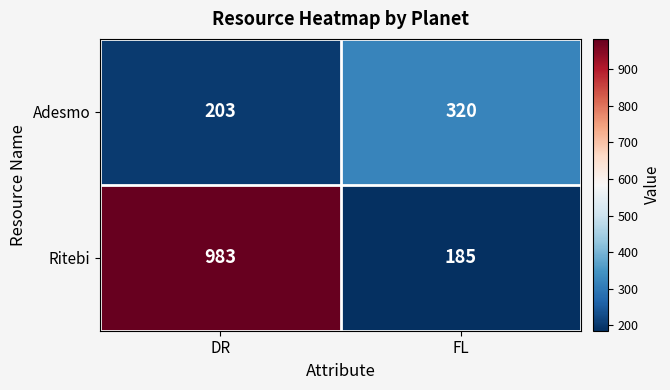

Which series has the widest spread of values?

Ritebi